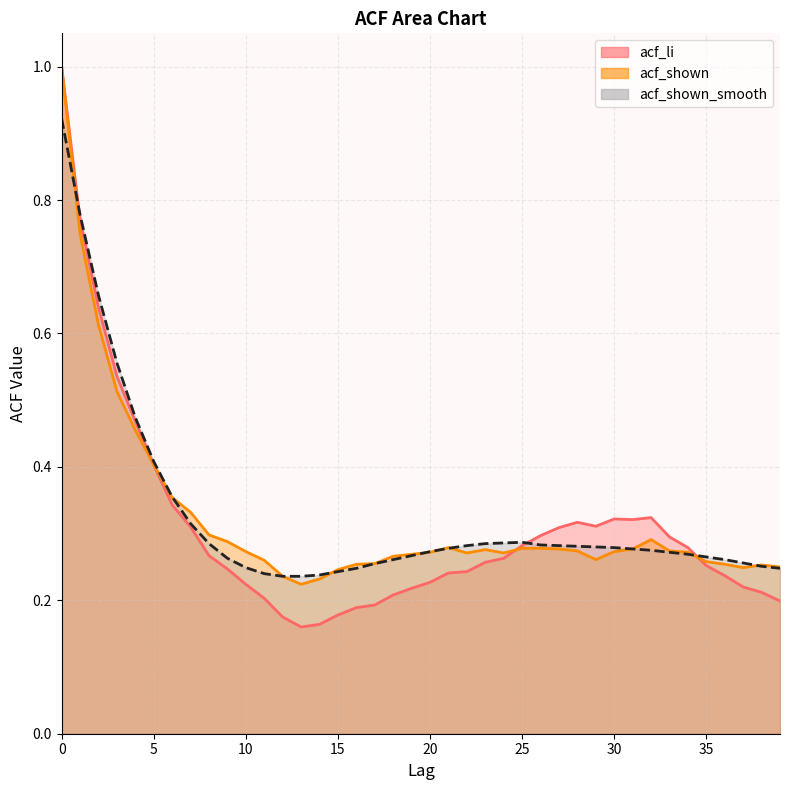

What is the value of the acf_shown point at the 36th from the left?

0.3